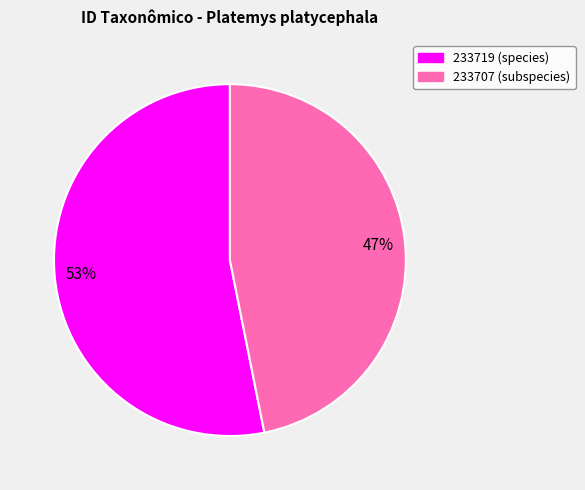

Rank the categories by value from highest to lowest.

233719, 233707